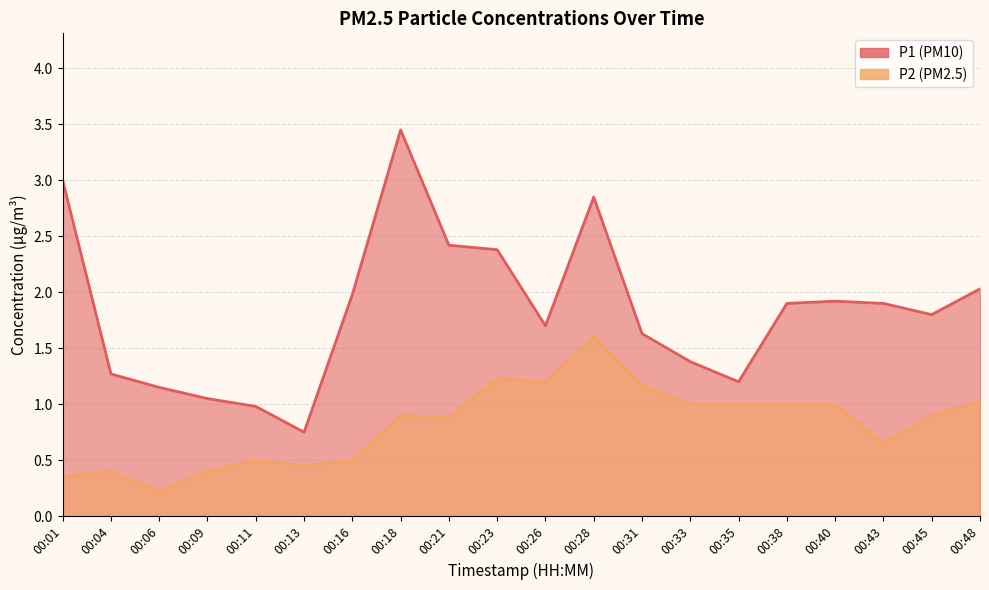

Reading right to left, list all the values displayed in this chart.

P1: 00:48=2.0	00:45=1.8	00:43=1.9	00:40=1.9	00:38=1.9	00:35=1.2	00:33=1.4	00:31=1.6	00:28=2.9	00:26=1.7	00:23=2.4	00:21=2.4	00:18=3.5	00:16=2.0	00:13=0.8	00:11=1.0	00:09=1.1	00:06=1.1	00:04=1.3	00:01=3.0
P2: 00:48=1.0	00:45=0.9	00:43=0.7	00:40=1.0	00:38=1.0	00:35=1.0	00:33=1.0	00:31=1.2	00:28=1.6	00:26=1.2	00:23=1.2	00:21=0.9	00:18=0.9	00:16=0.5	00:13=0.5	00:11=0.5	00:09=0.4	00:06=0.2	00:04=0.4	00:01=0.3